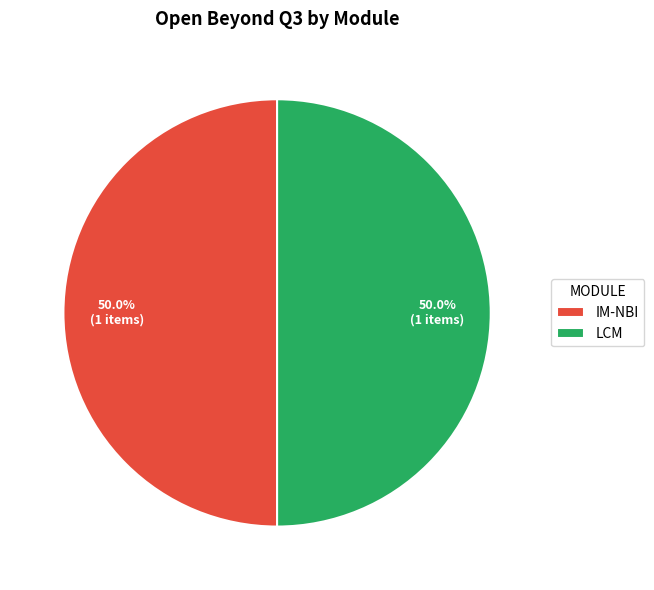

What percentage is NOT represented by IM-NBI?

50.0%